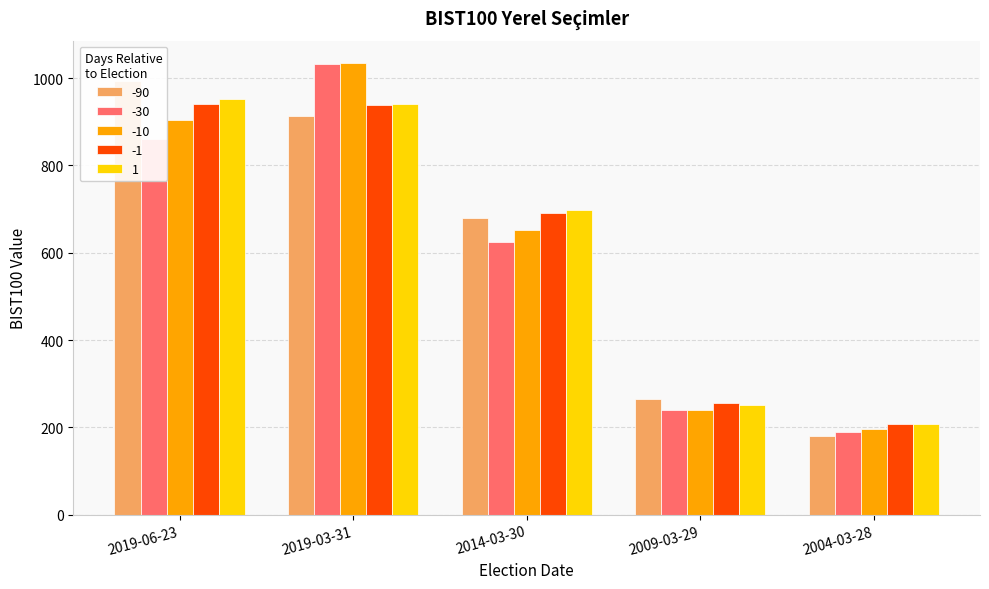

True or false: -90 has a value of 179.7 at 2004-03-28.

True